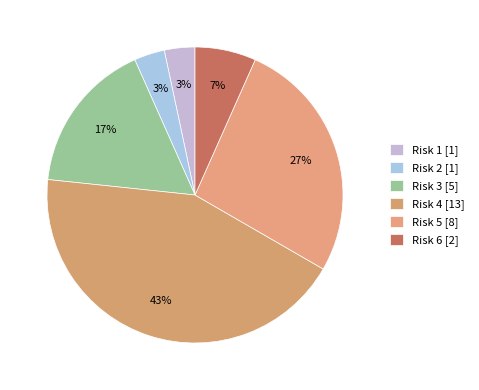

Which slice is the smallest?

Risk 1